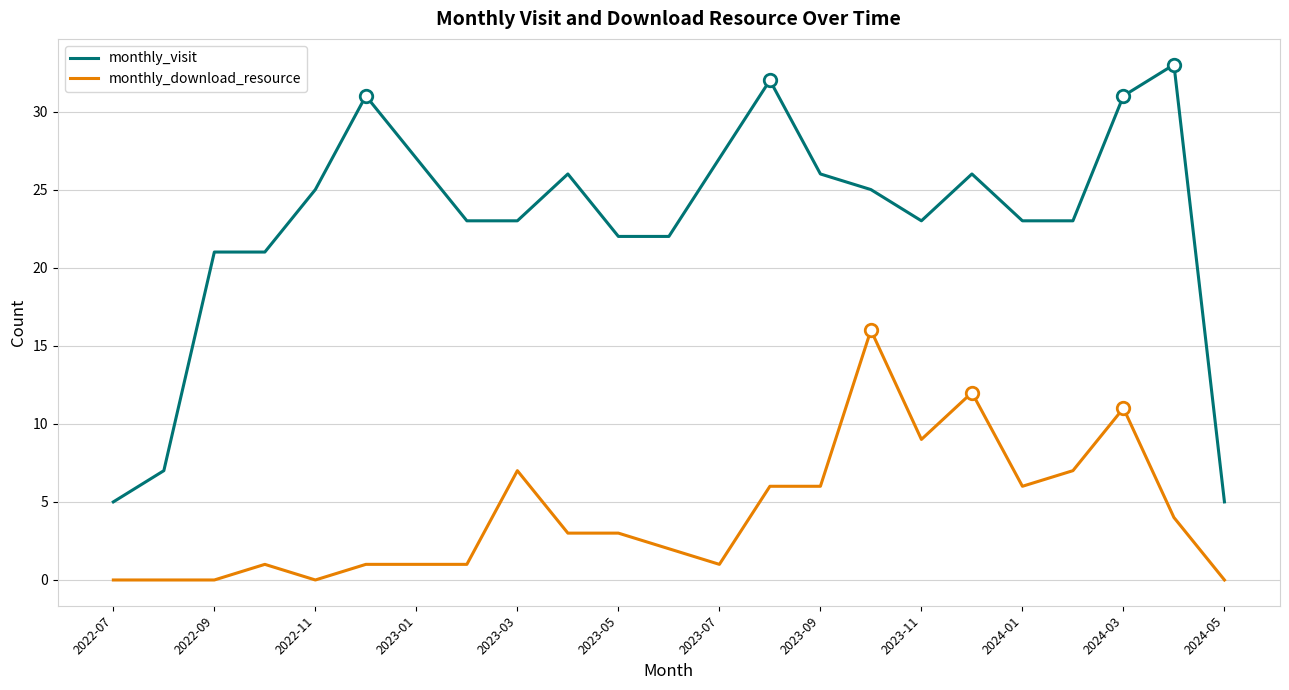

Which series has the largest total across all categories?

monthly_visit